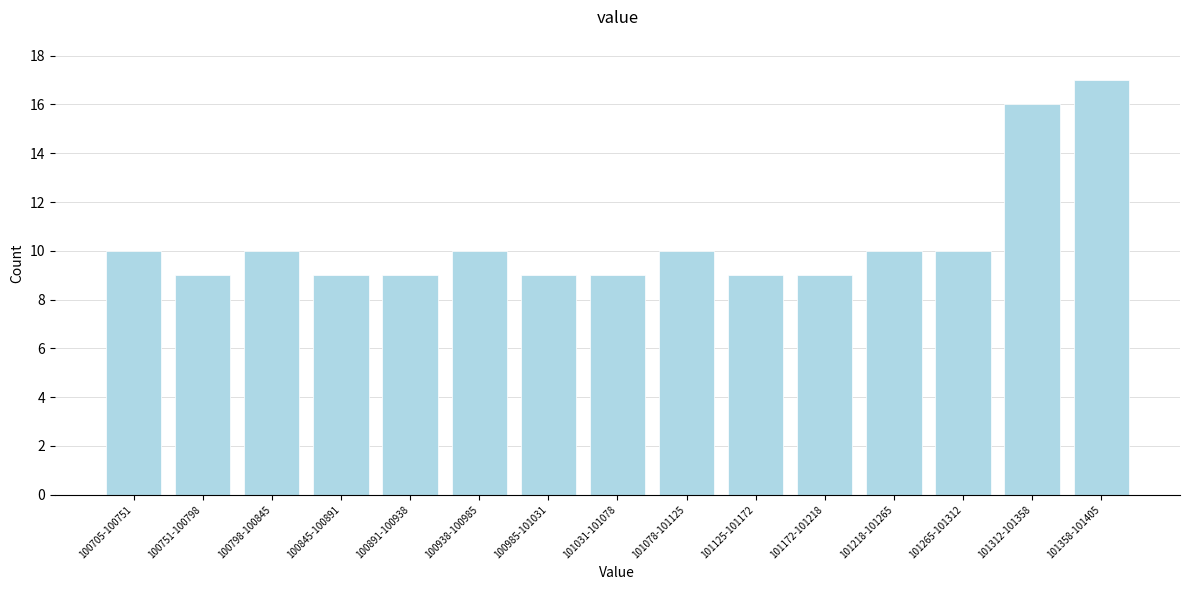

Reading left to right, list all the values displayed in this chart.

10	9	10	9	9	10	9	9	10	9	9	10	10	16	17